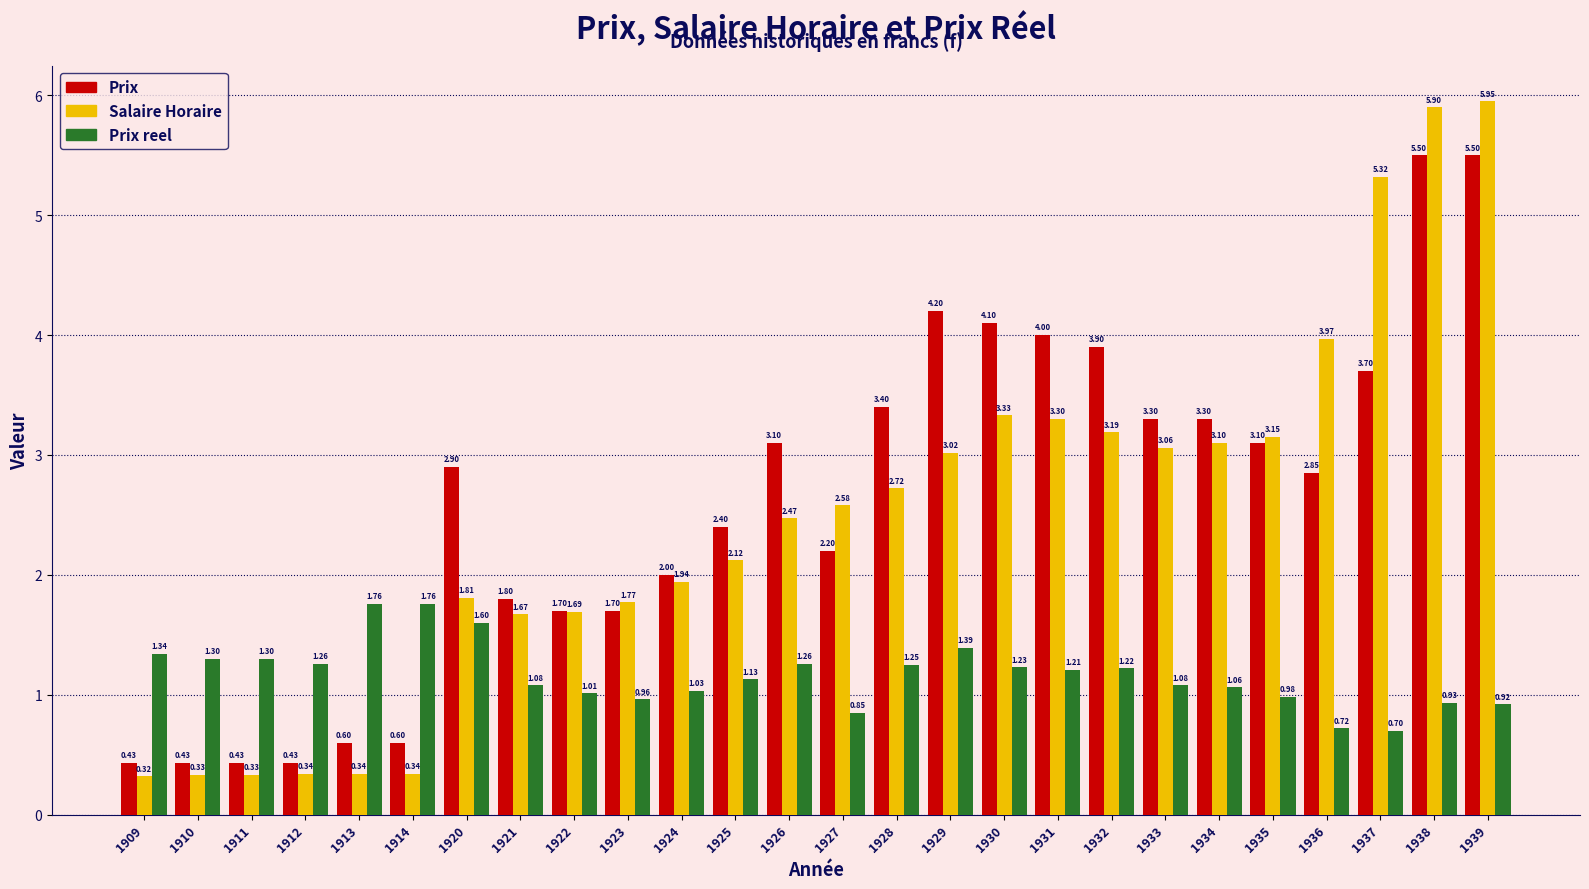

At which label is Salaire Horaire closest to 3?

1929